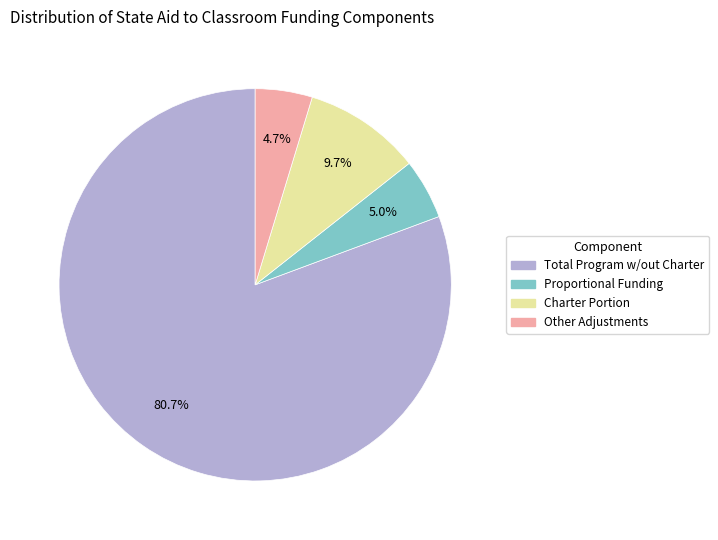

Is there a majority slice in this chart?

Yes